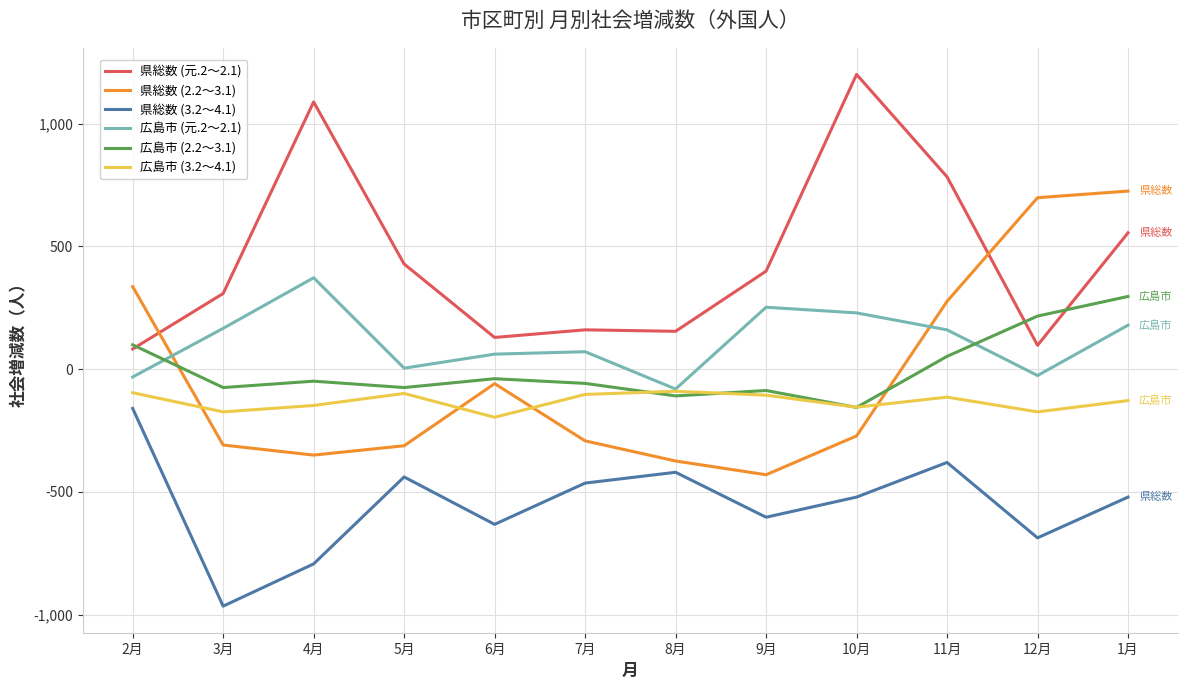

What is the maximum value shown in the chart?

1200